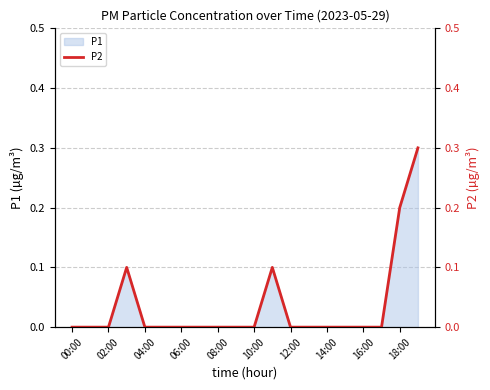

What is the difference between the second highest and minimum values?

0.2